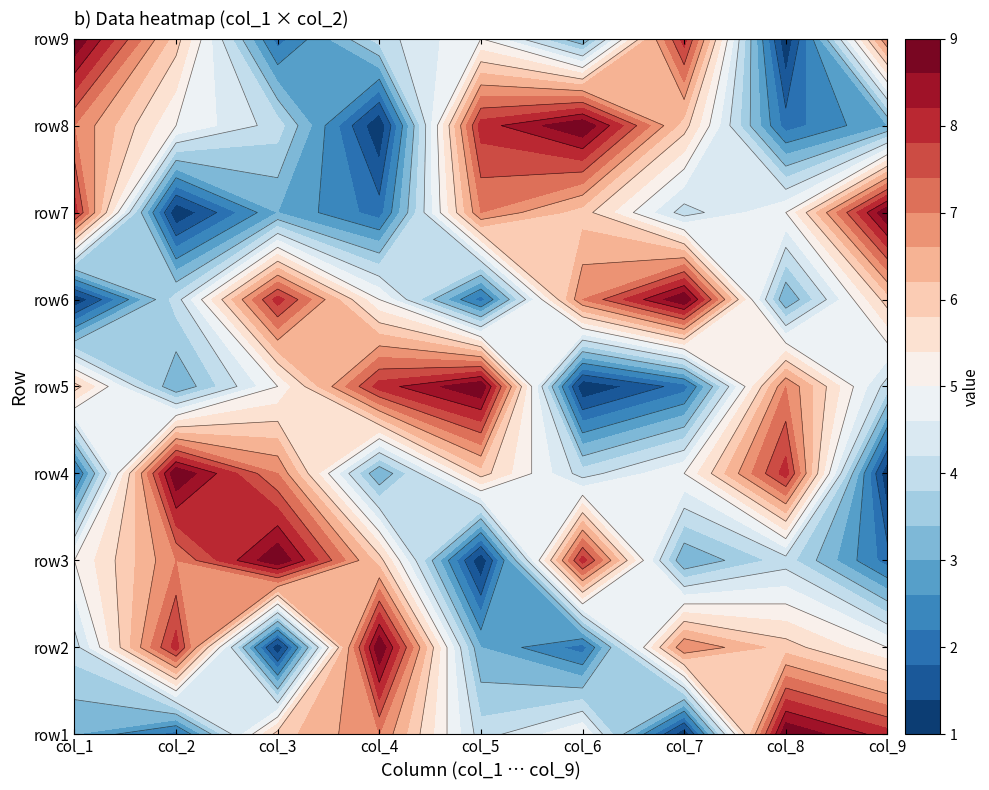

Reading right to left, extract all data points from this chart.

row1: 8	9	1	5	4	7	6	2	3
row2: 5	6	7	2	3	9	1	8	4
row3: 2	4	3	8	1	6	9	7	5
row4: 1	8	5	4	6	3	7	9	2
row5: 4	7	2	1	9	8	5	3	6
row6: 6	3	9	7	2	5	8	4	1
row7: 9	5	4	6	7	2	3	1	8
row8: 3	2	6	9	8	1	4	5	7
row9: 7	1	8	3	5	4	2	6	9